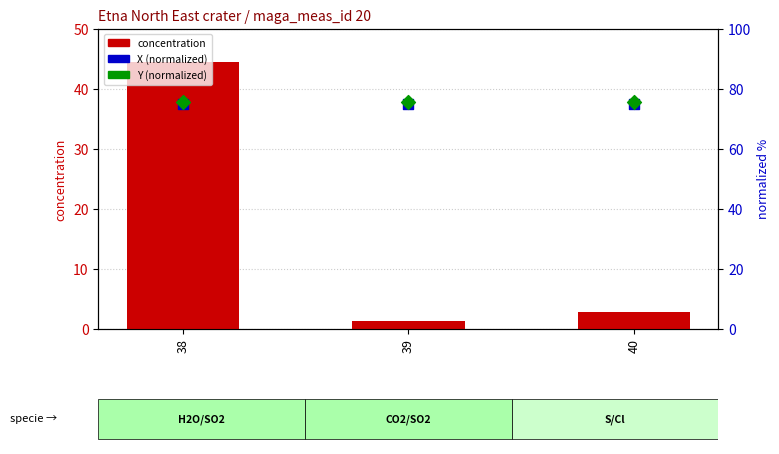

At how many categories does at least one series exceed 44?

3